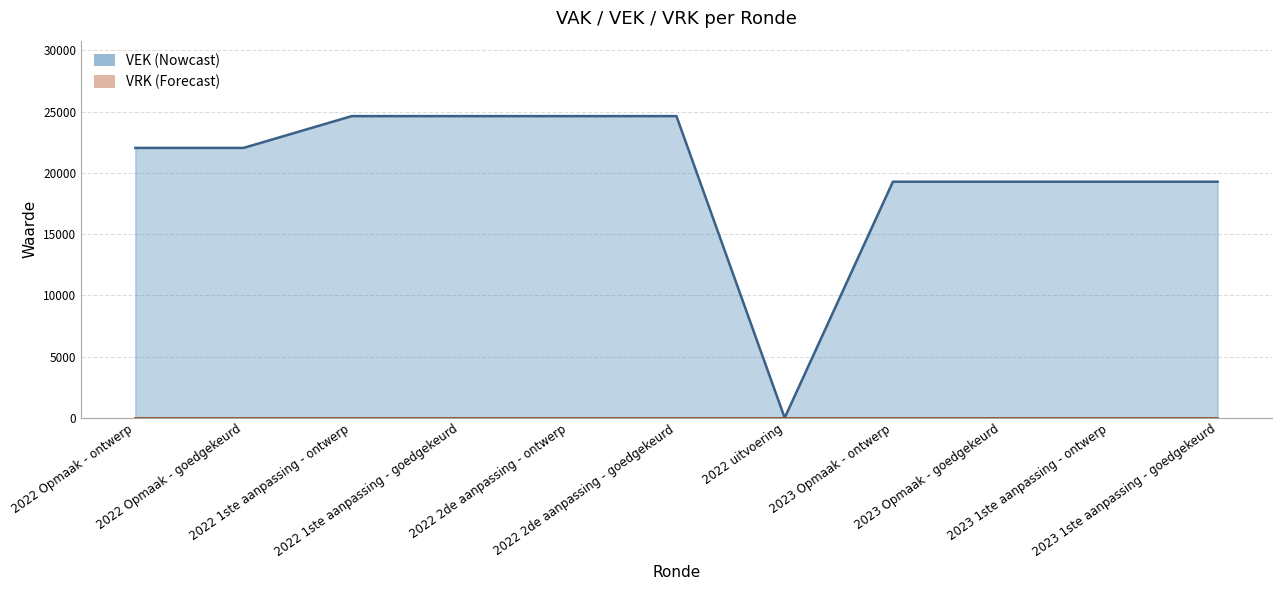

At which category does the data reach its first local valley?

2022 uitvoering